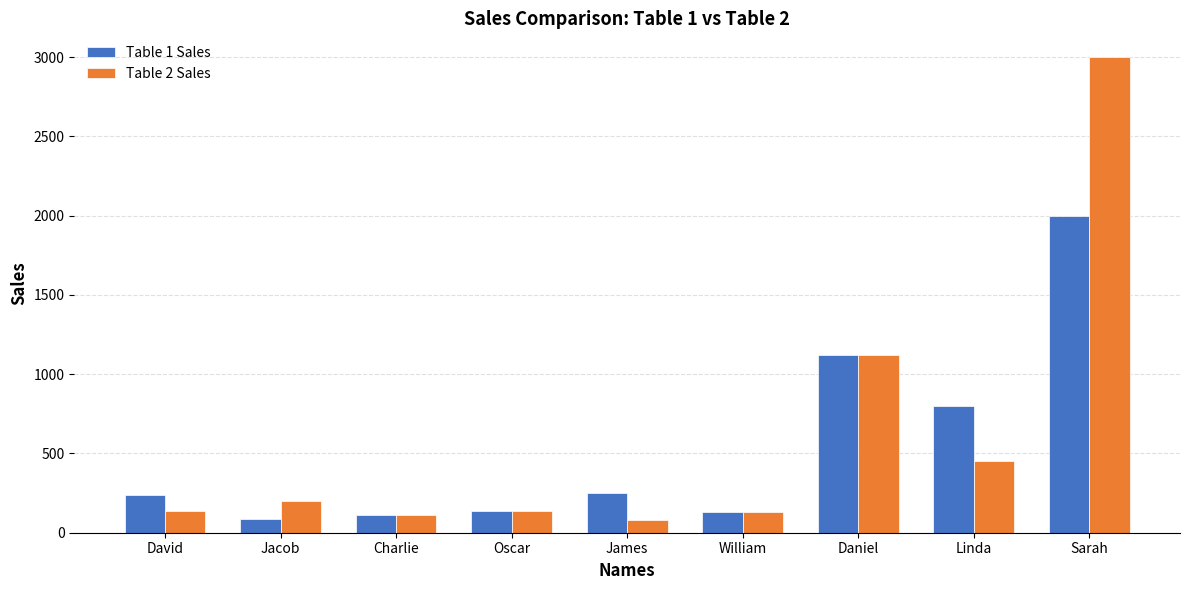

Which series has the largest range (max minus min)?

Table 2 Sales